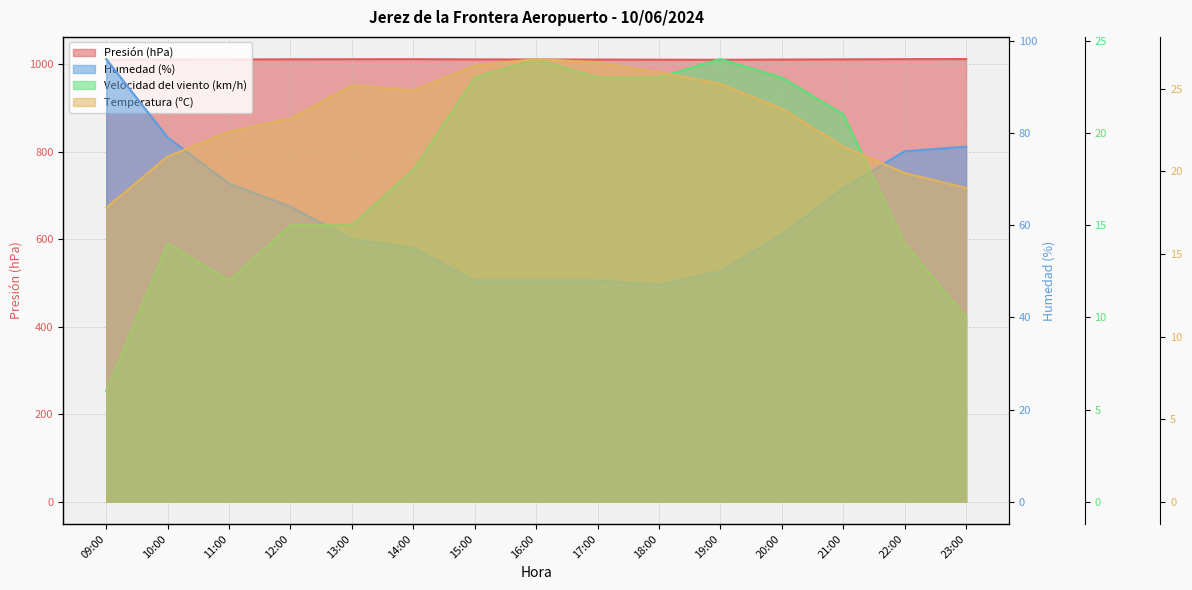

At 09:00, list the series in order from smallest to largest.

Velocidad del viento (km/h), Temperatura (ºC), Humedad (%), Presión (hPa)